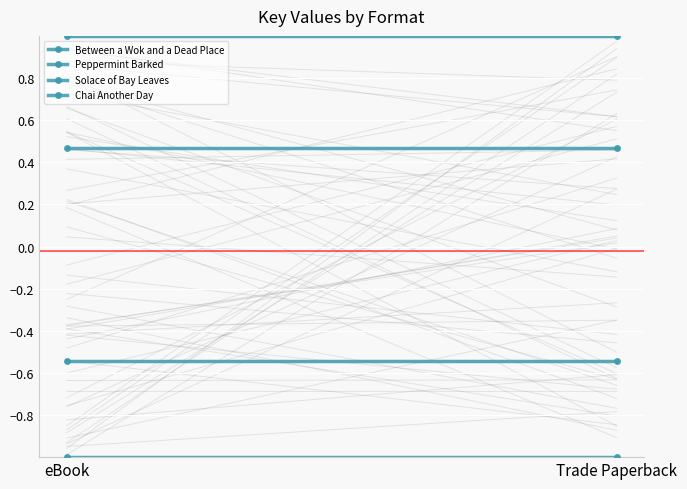

What is the spread (max minus min) of values at Trade Paperback?

2.0